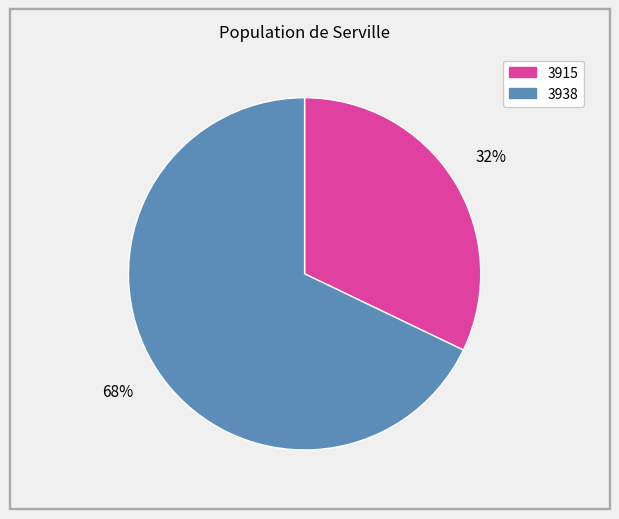

To the nearest percent, what percentage of the pie is 3938?

68%